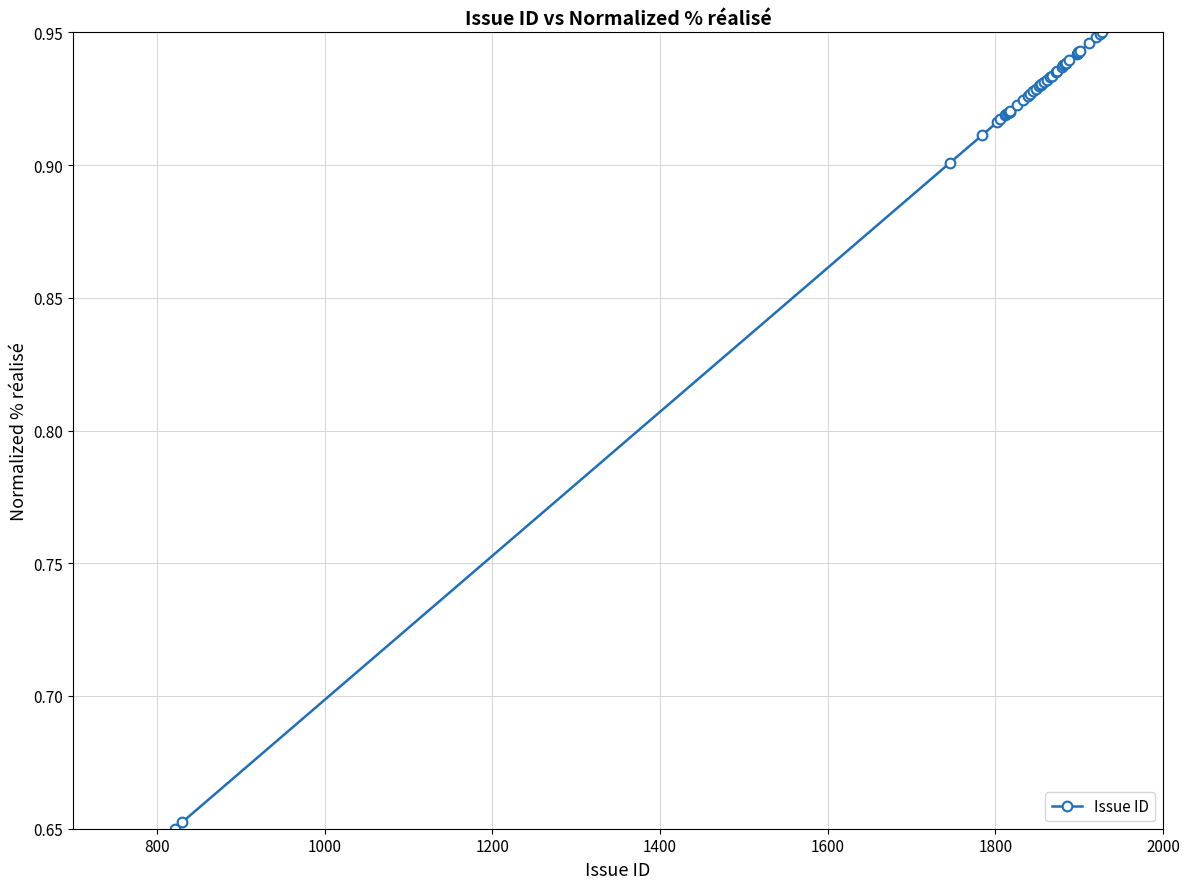

What is the sum of all values?

36.7